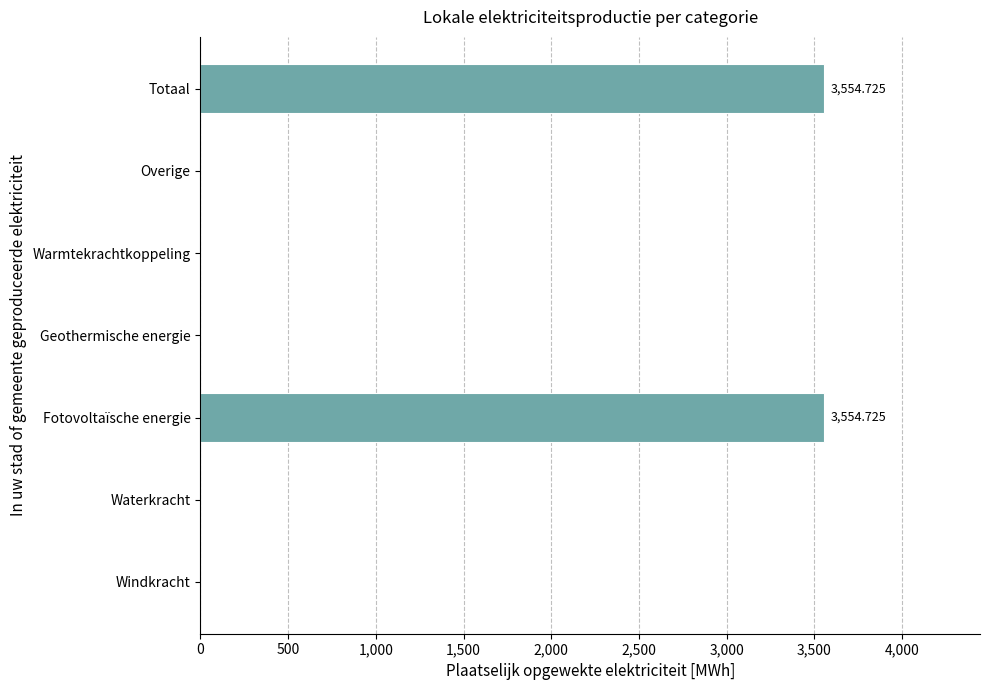

What is the change in value from Fotovoltaïsche energie to Warmtekrachtkoppeling?

-3554.7